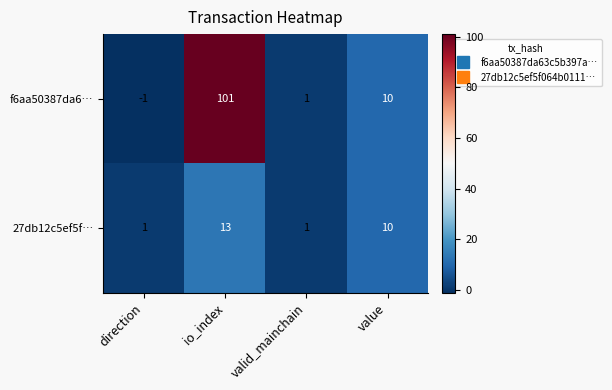

Rank the series by their average value, from highest to lowest.

f6aa50387da6…, 27db12c5ef5f…